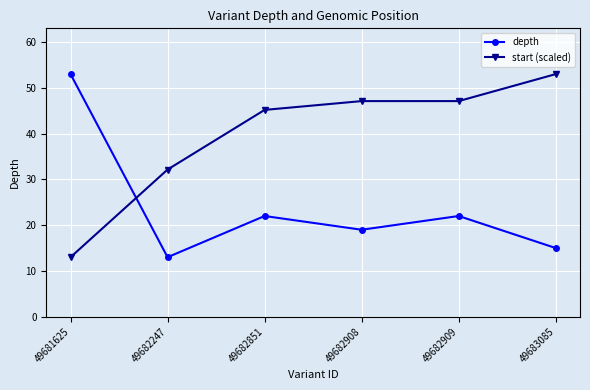

What is the average value of the depth series?

24.0